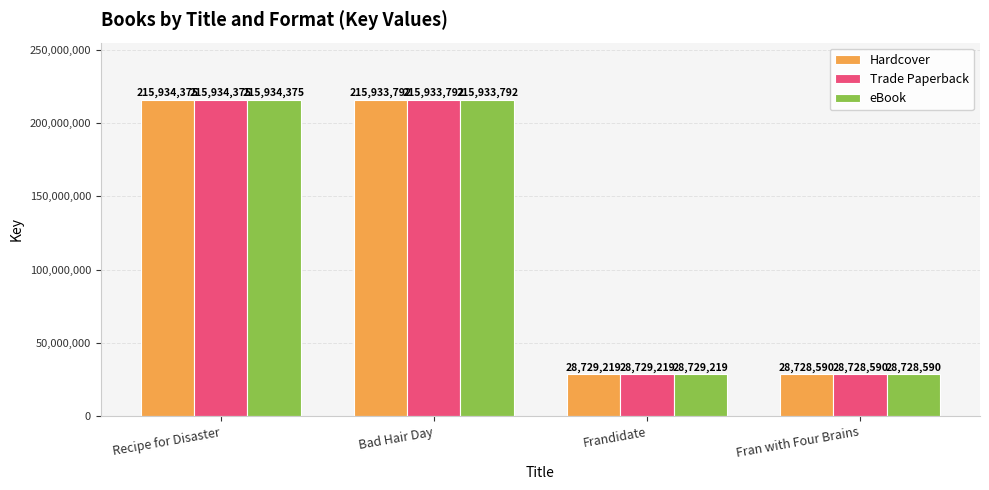

Count the number of categories in the chart.

4